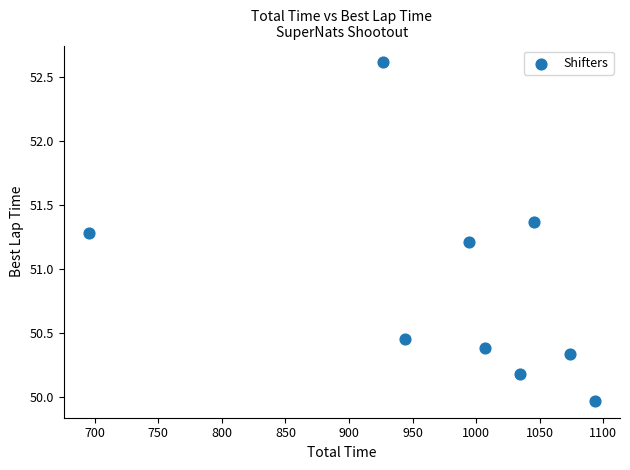

What Y value in the scatter plot is closest to 51?

51.2